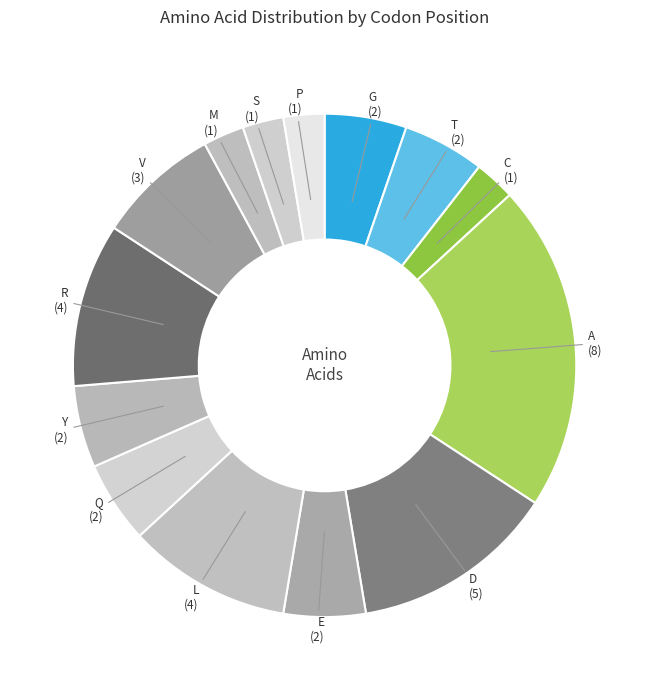

Between Q and D, which is larger?

D